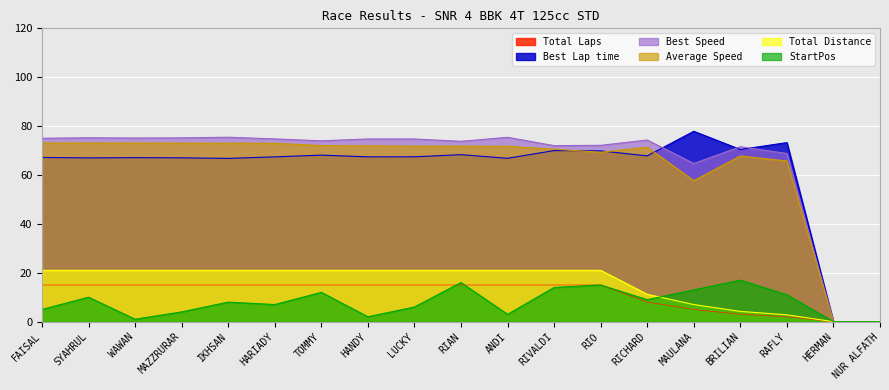

Rank the categories by Average Speed value from highest to lowest.

FAISAL, SYAHRUL, WAWAN, MAZZRURAR, IKHSAN, HARIADY, TOMMY, HANDY, LUCKY, RIAN, ANDI, RICHARD, RIVALDI, RIO, BRILIAN, RAFLY, MAULANA, HERMAN, NUR ALFATH